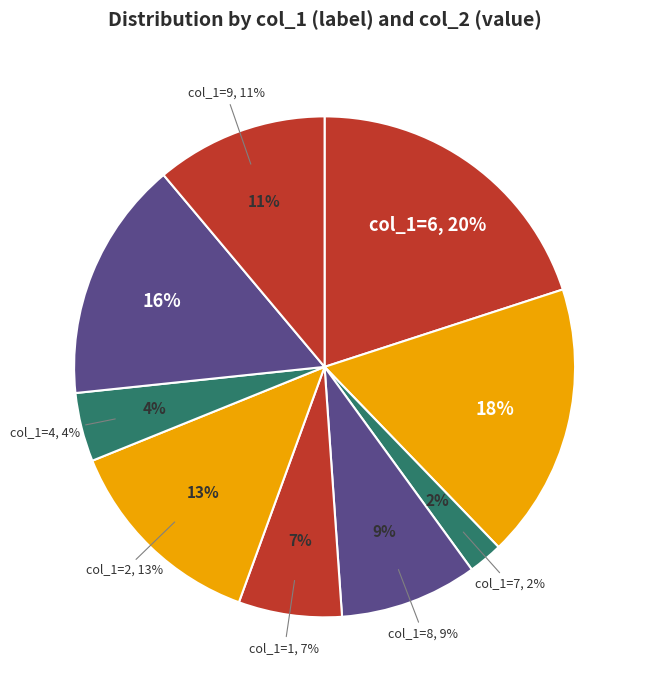

Between 6 and 1, which is larger?

6